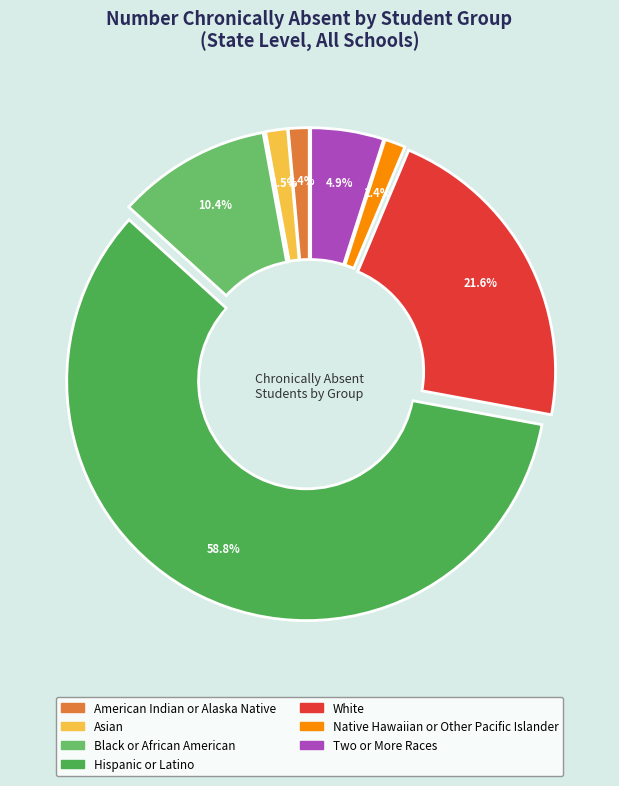

How many segments does this pie chart have?

7